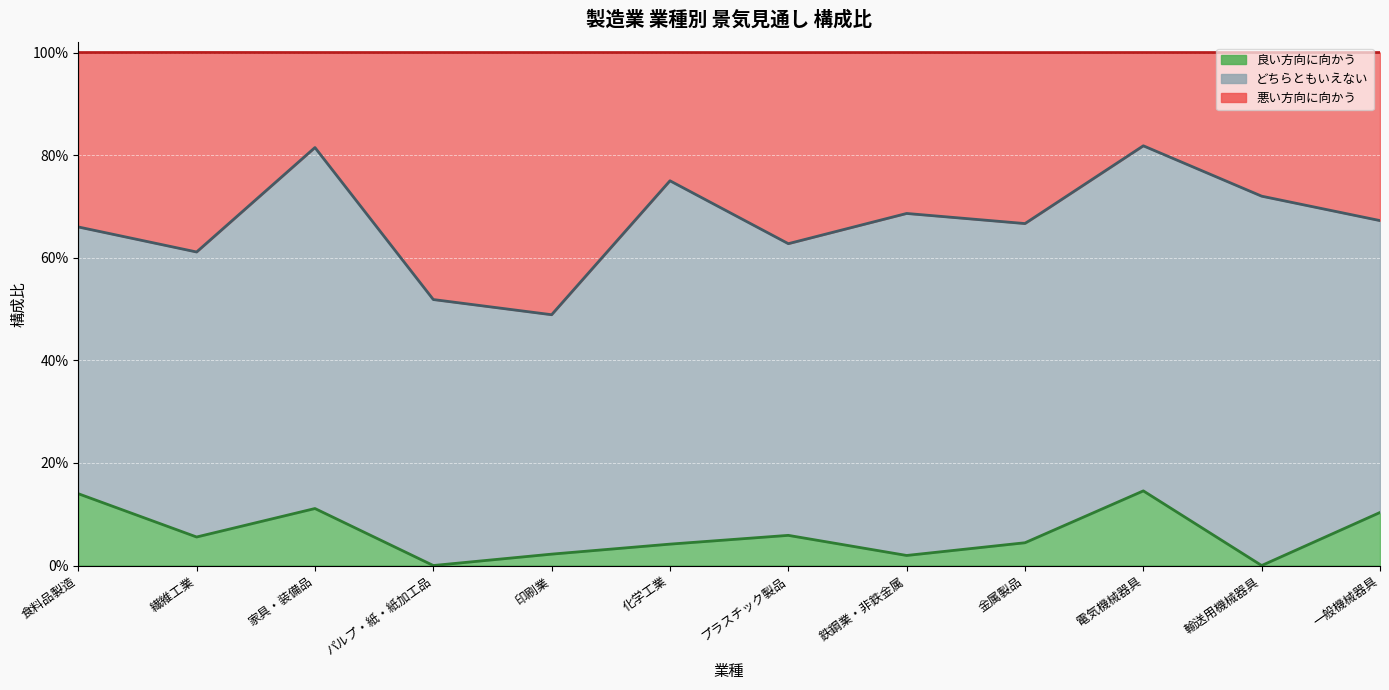

What is the difference between the highest and lowest values at 金属製品?

0.6